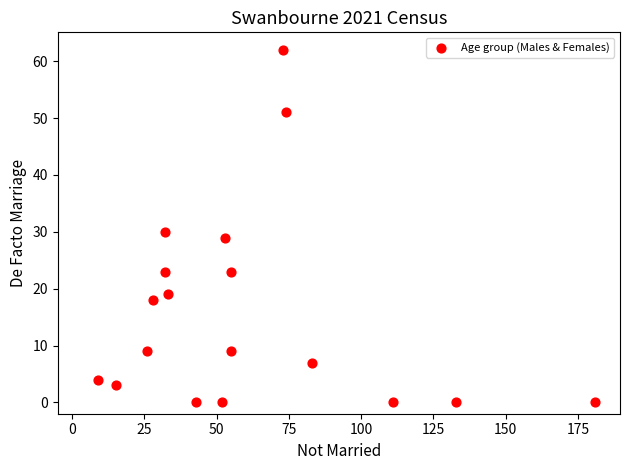

What is the range of Y values (max minus min)?

62